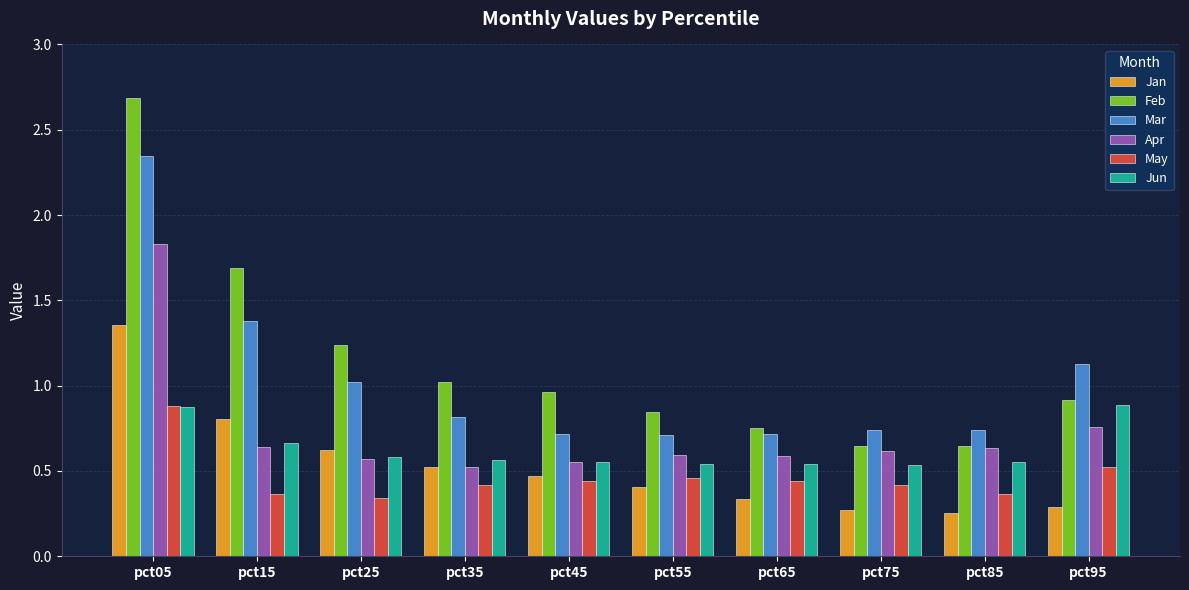

At which category is the sum across all series the highest?

pct05